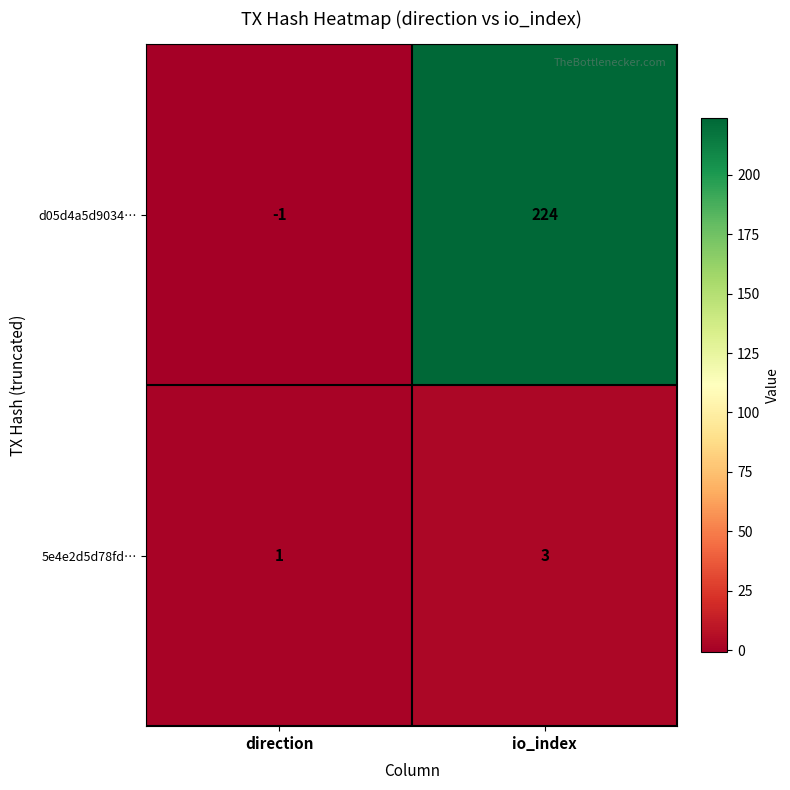

Which series has the largest total across all categories?

d05d4a5d9034…